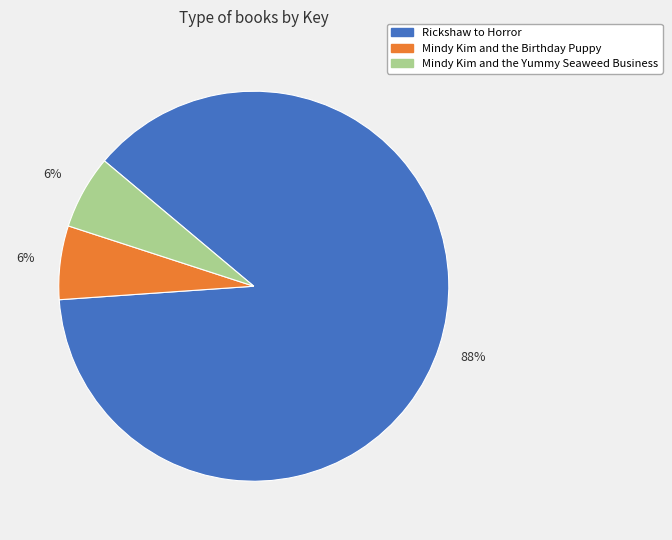

Do Rickshaw to Horror and Mindy Kim and the Yummy Seaweed Business together represent more than half of the pie?

Yes